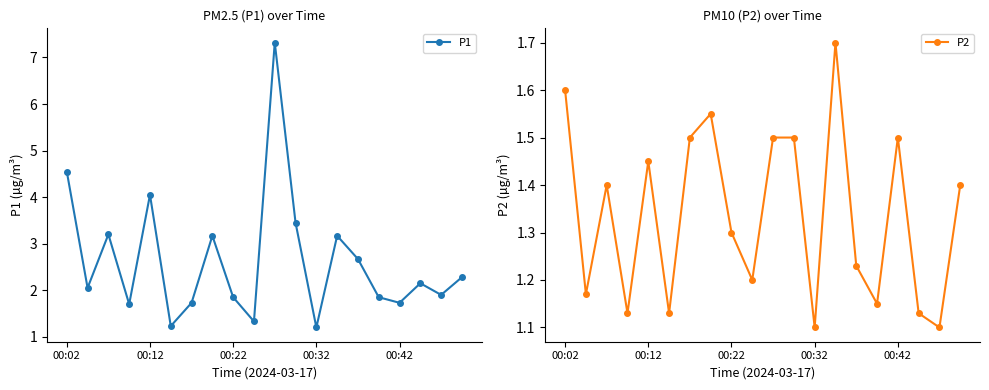

Rank the series by their average value, from highest to lowest.

P1, P2